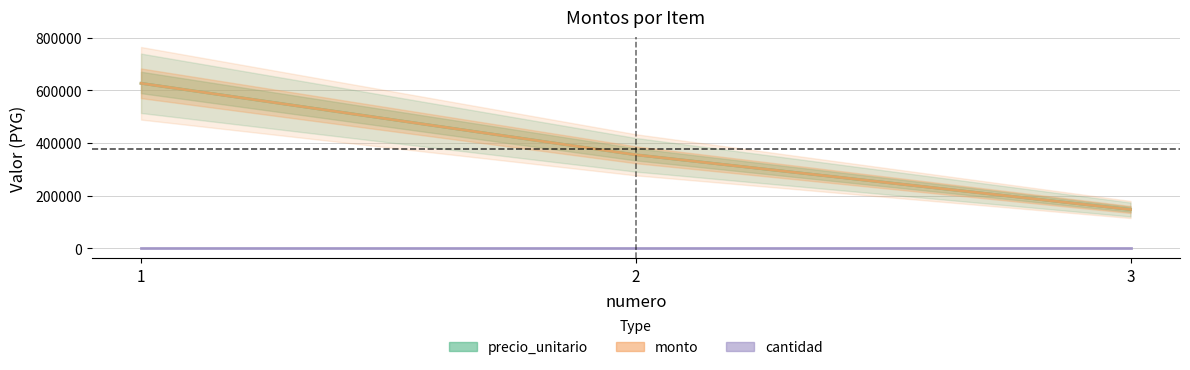

Is the value of cantidad at 2 greater than the value of precio_unitario at 3?

No